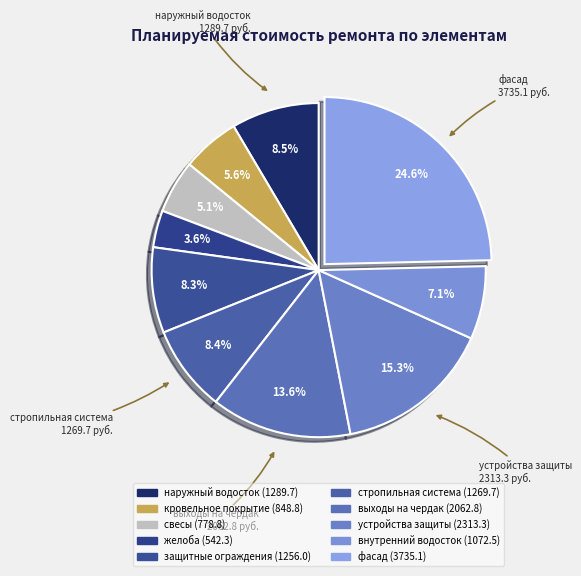

How many segments does this pie chart have?

10